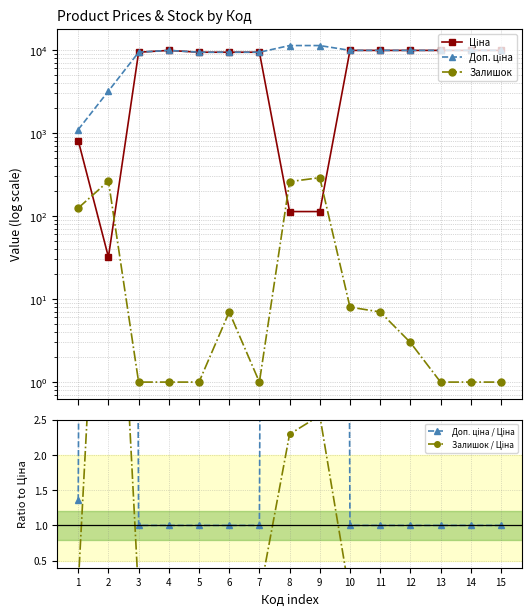

At which category is the sum across all series the highest?

10